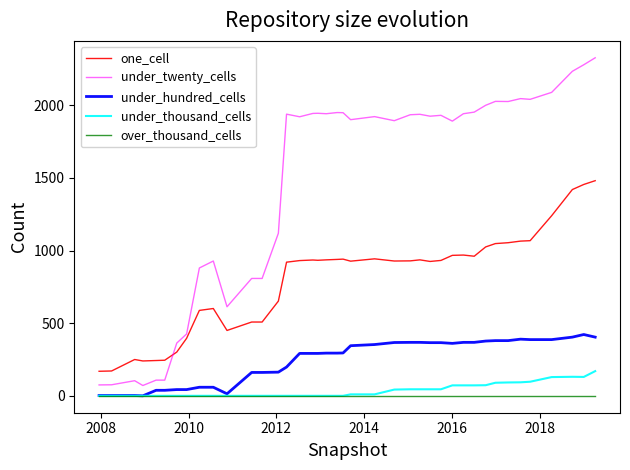

What are all the series names shown in the legend?

one_cell, under_twenty_cells, under_hundred_cells, under_thousand_cells, over_thousand_cells